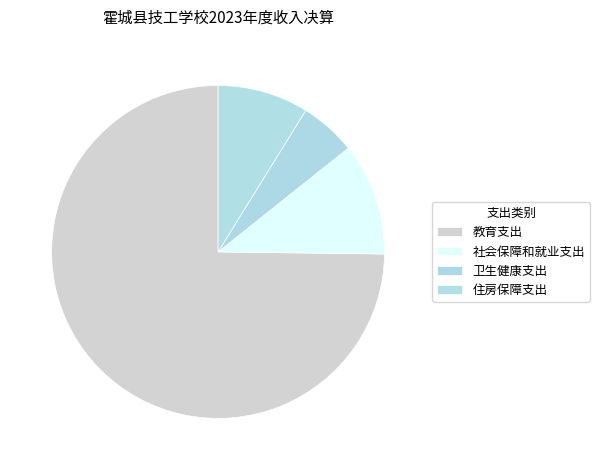

What percentage is the 社会保障和就业支出 slice, to the nearest percent?

11%